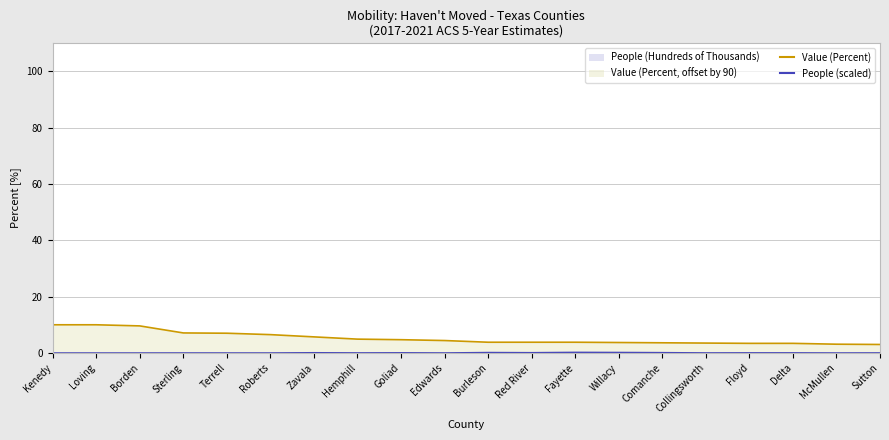

How many categories are shown in the chart?

20